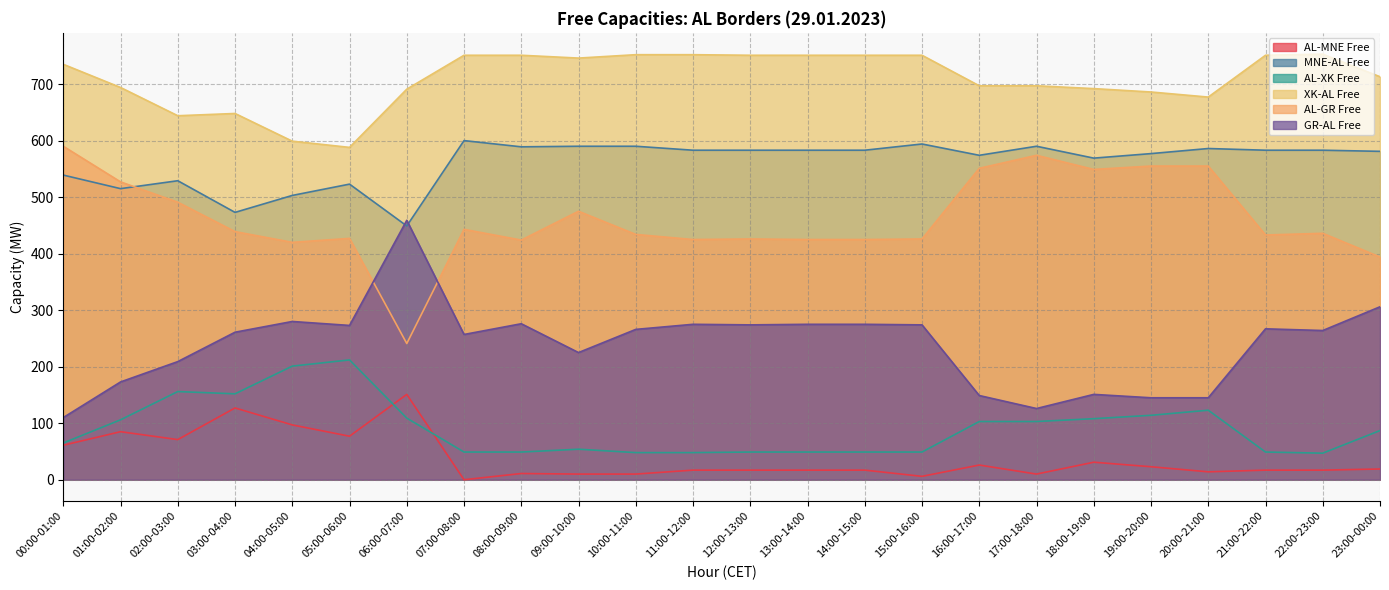

Which series has the largest total across all categories?

XK-AL Free